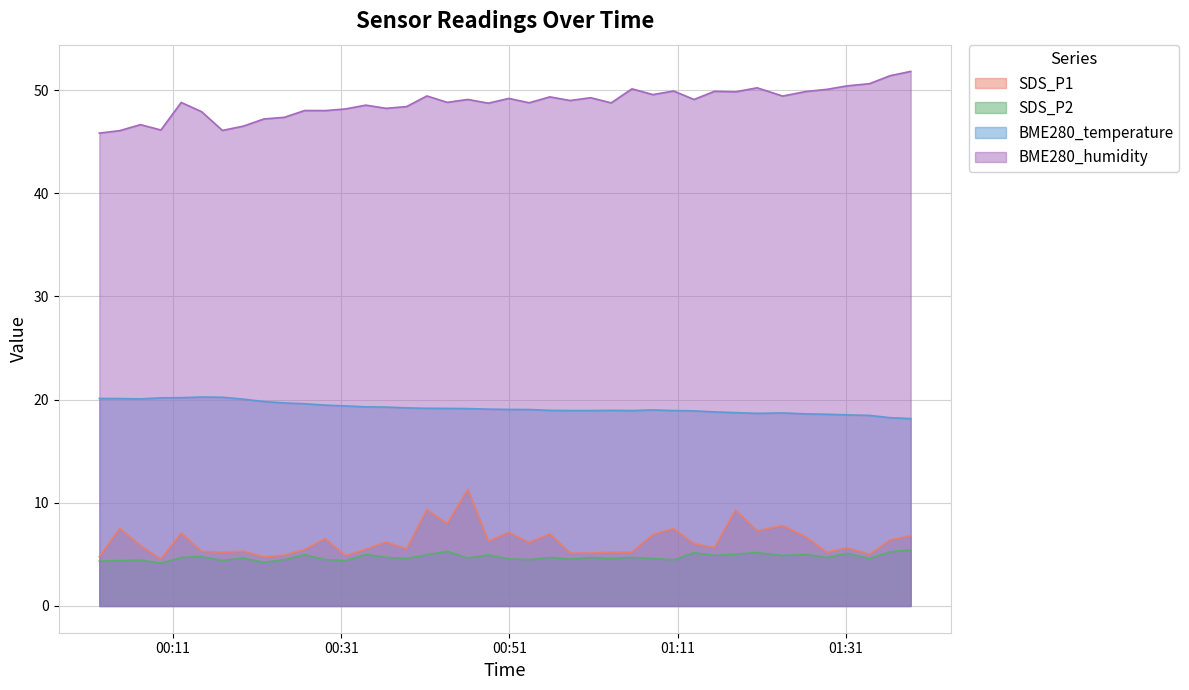

True or false: BME280_humidity and SDS_P2 intersect in this chart.

False